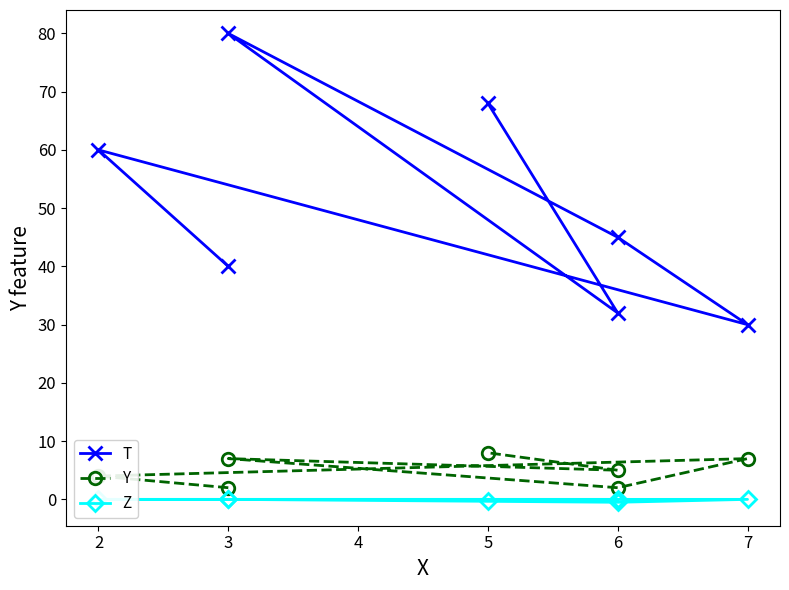

True or false: Y has a value of 5.8 at 2.

False